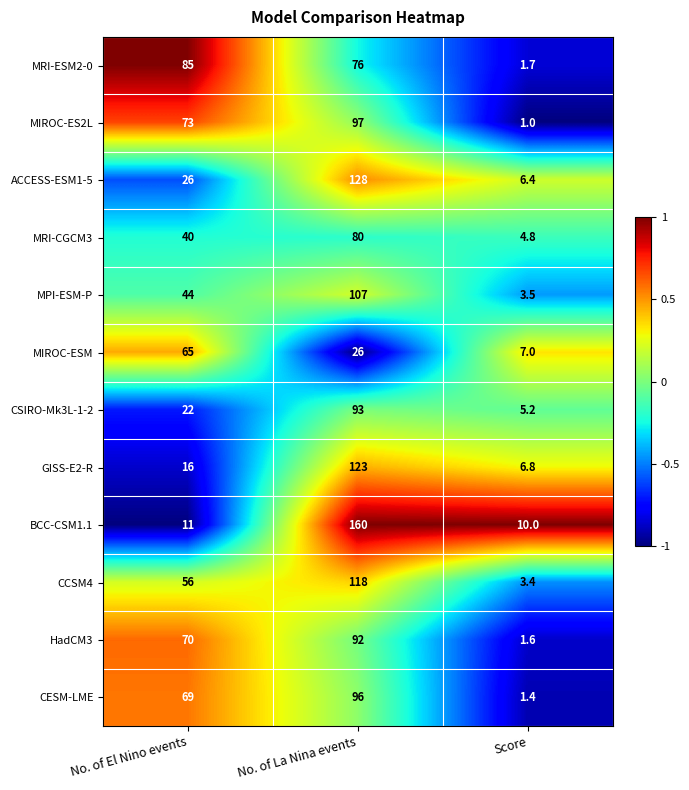

Is it true that MPI-ESM-P equals 3.5 at Score?

True